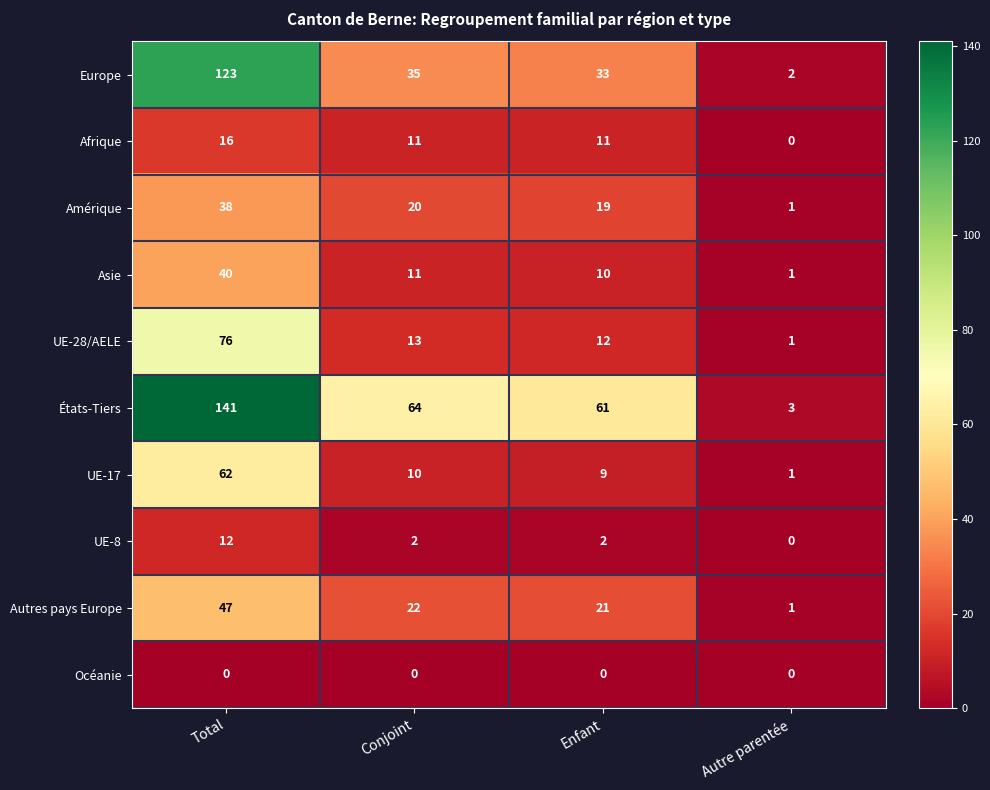

The value of UE-8 at Enfant is 2. True or false?

True